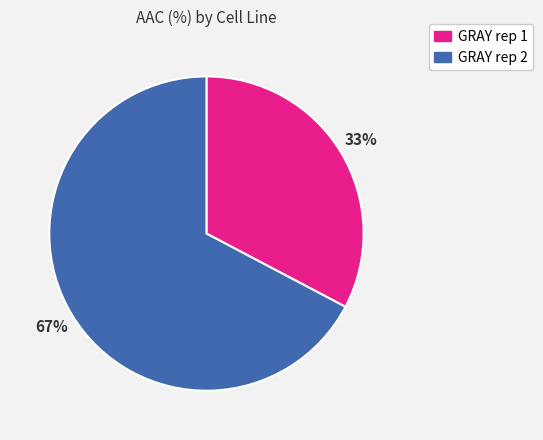

To the nearest percent, what is the average slice percentage?

50%